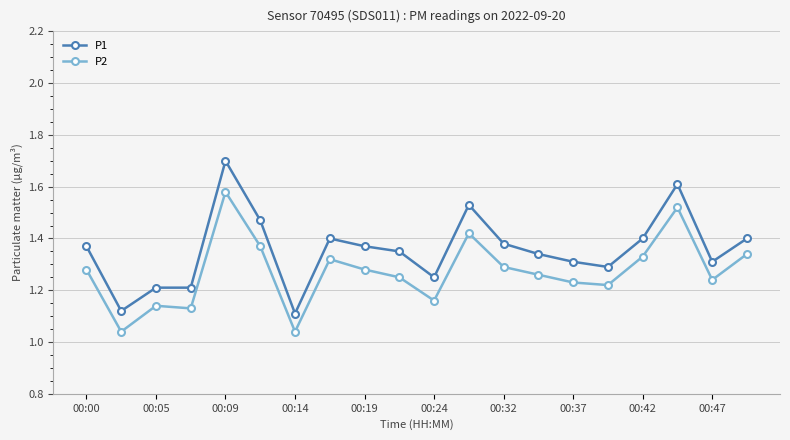

True or false: P2 has more than 2 points higher than both neighbors.

True